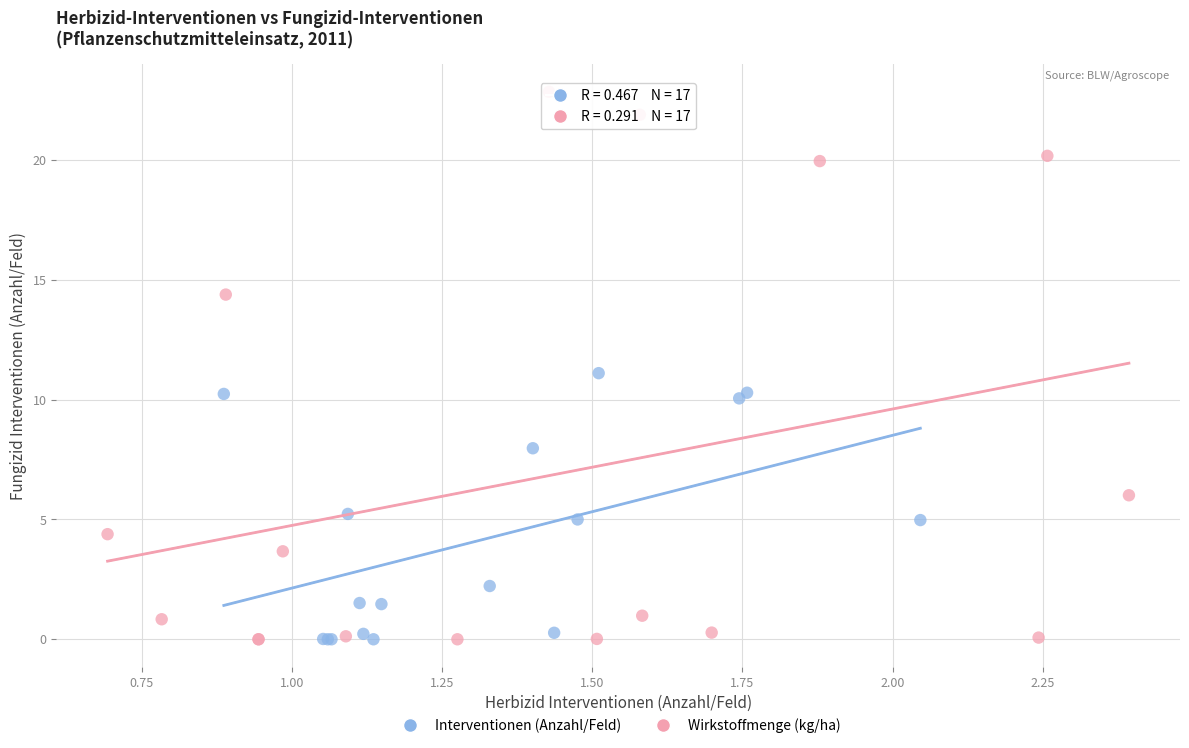

Which series contains the highest Y value?

Wirkstoffmenge (kg/ha)